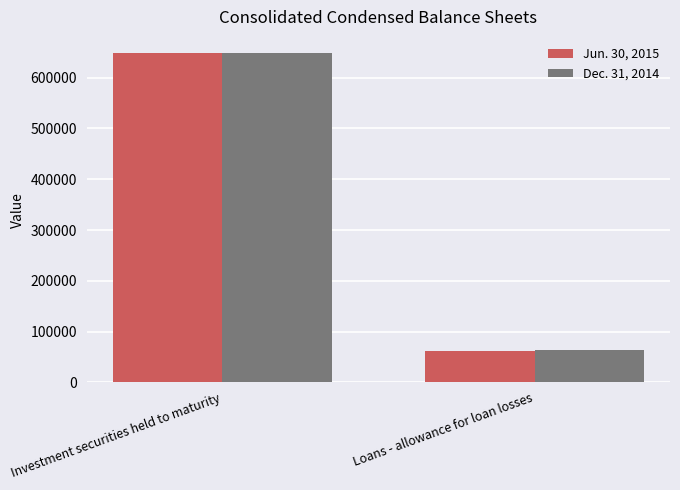

Which series changed the most between Investment securities held to maturity and Loans - allowance for loan losses?

Jun. 30, 2015